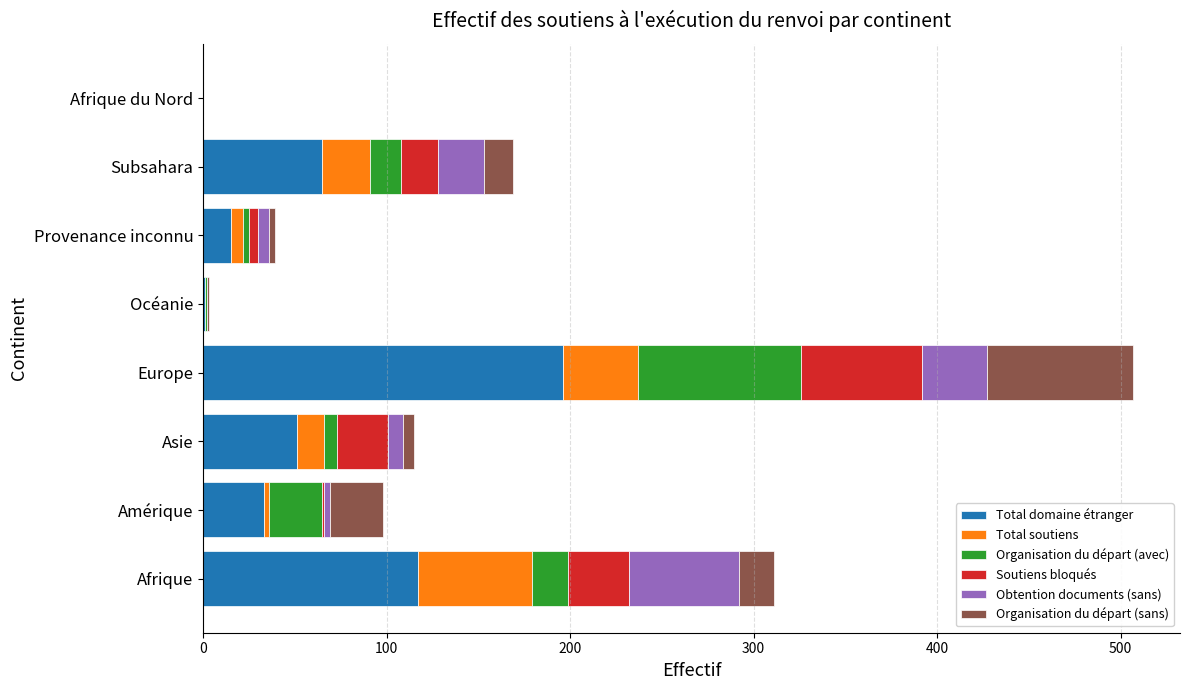

At which category is the sum across all series the highest?

Europe